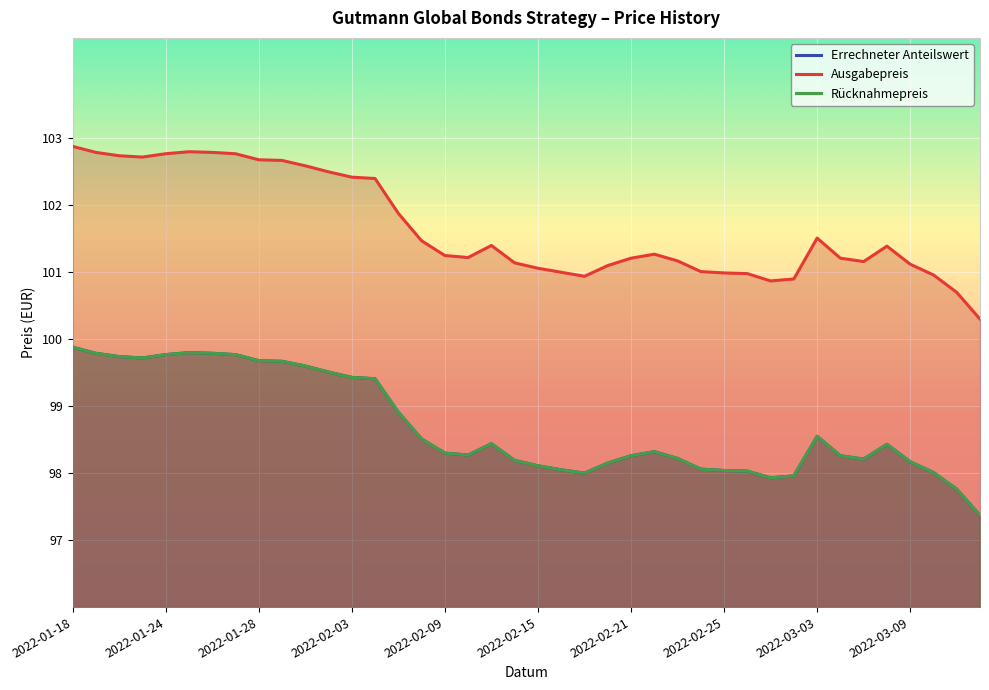

What is the difference between the maximum and minimum values in the Rücknahmepreis series?

2.5